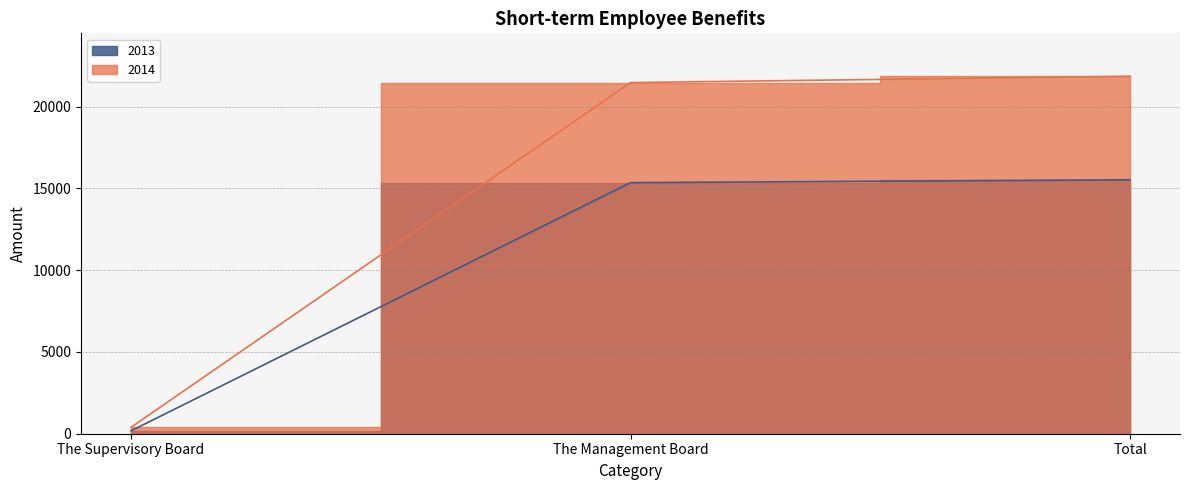

Reading left to right, what are all the values shown in this chart?

2014: The Supervisory Board=389	The Management Board=21465	Total=21854
2013: The Supervisory Board=177	The Management Board=15347	Total=15524